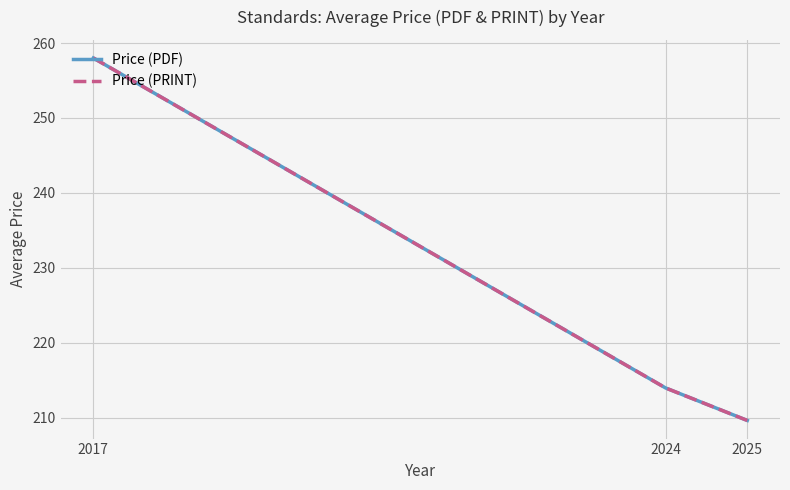

Which series has the widest spread of values?

Price (PDF)